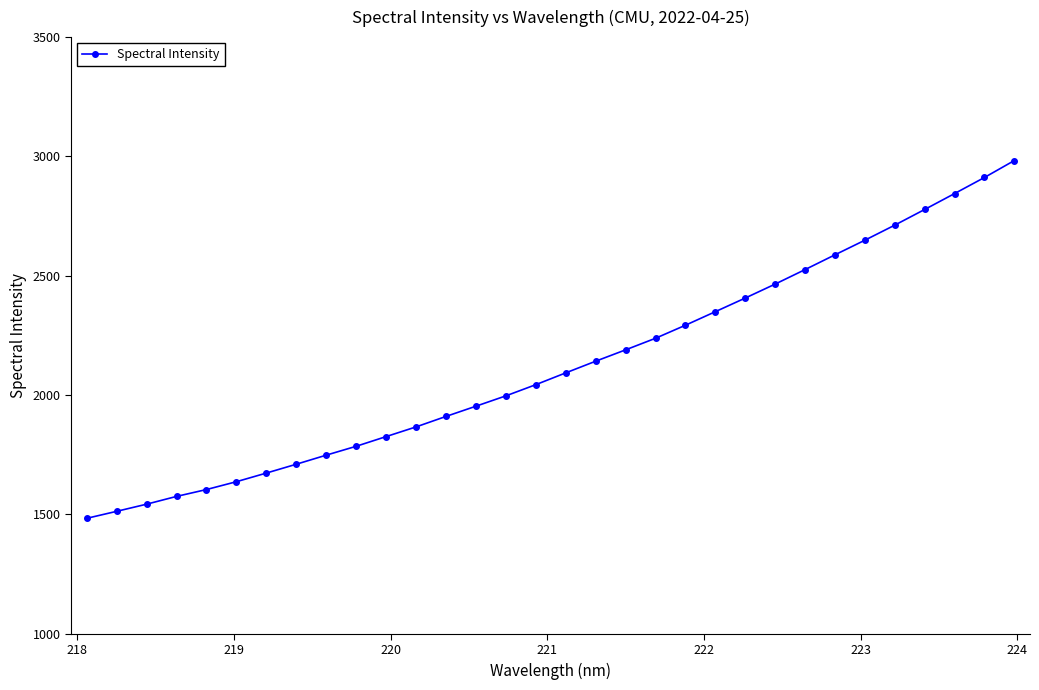

What is the value of the 32nd point from the left?

2982.9